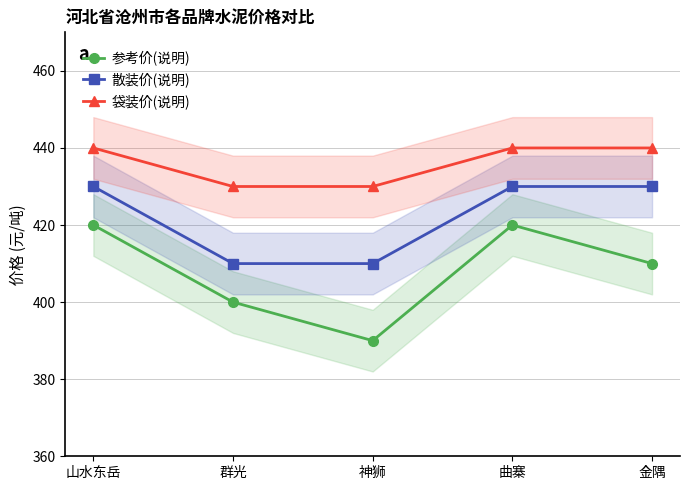

At how many categories does at least one series exceed 410?

5